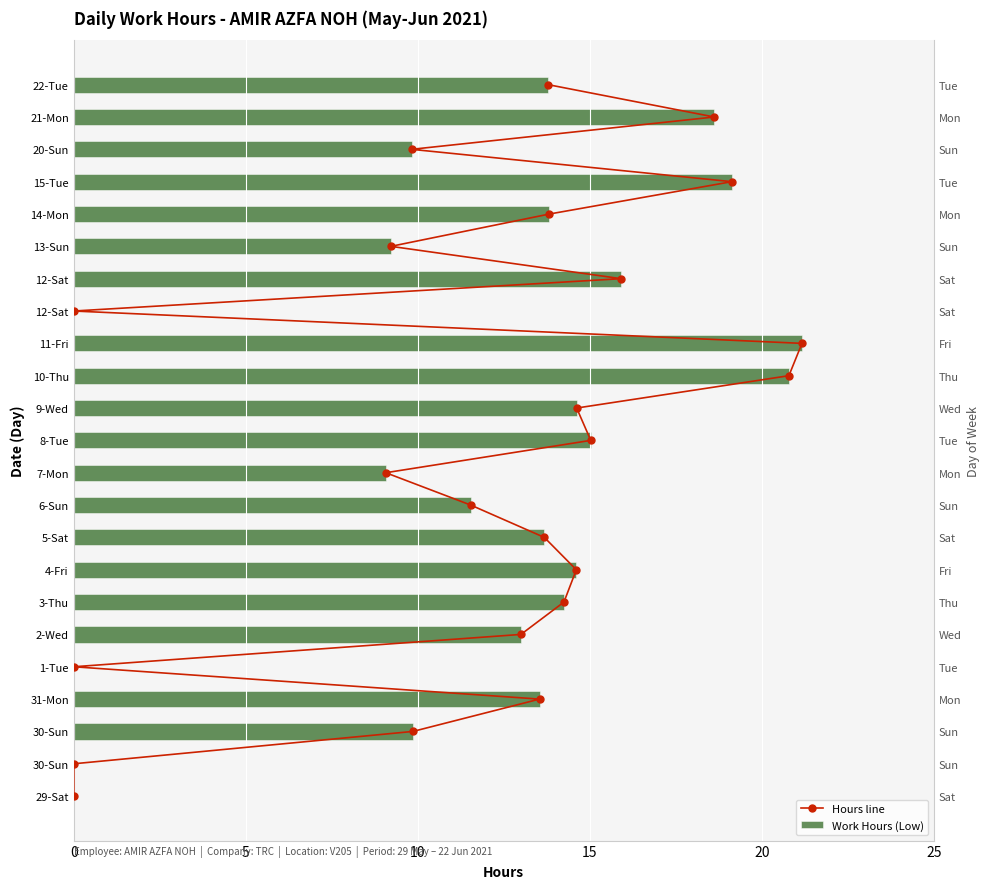

The Work Hours (Low) series shows 14.1 at 7-Mon. True or false?

False